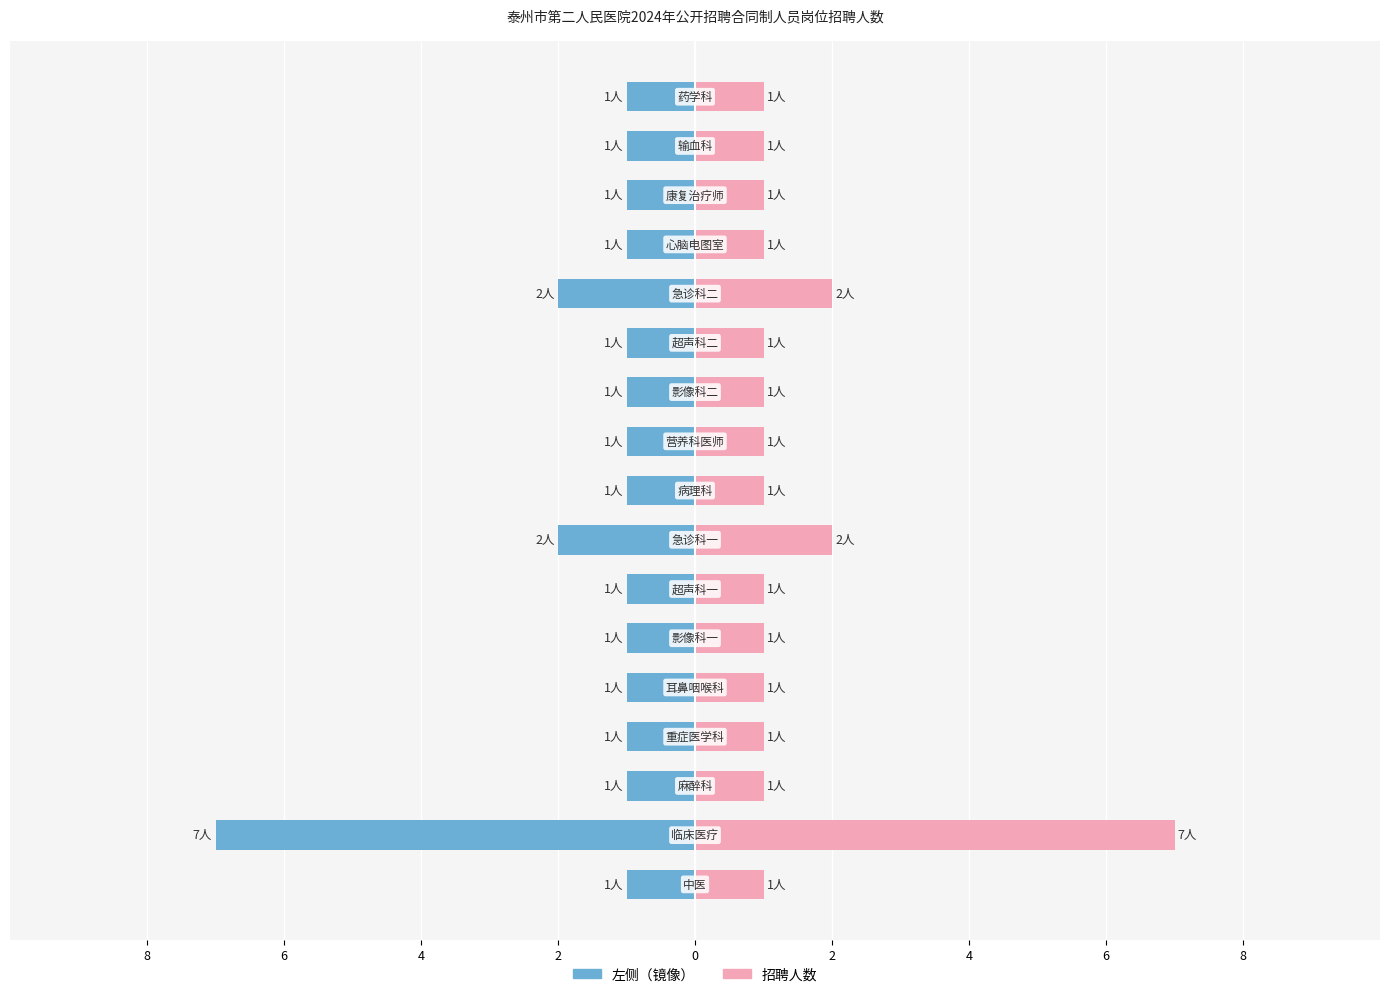

How many bars are there in total?

34